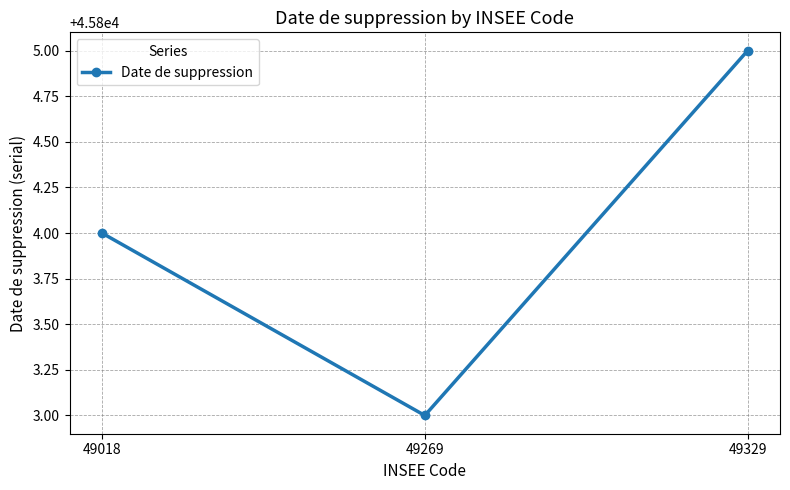

What is the minimum value shown in the chart?

45803